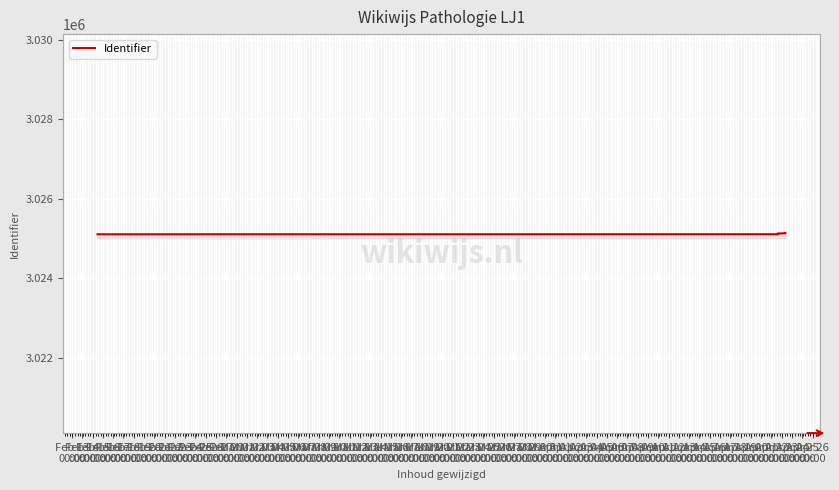

The chart shows a value of 3025144 at Feb 21
00:00. True or false?

True